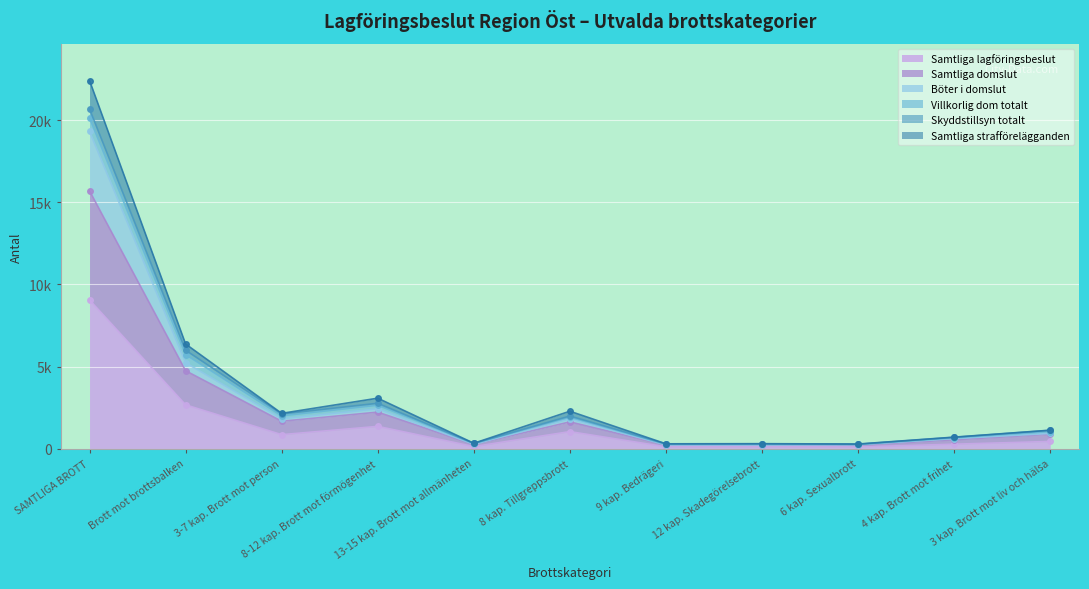

List the labels in order of Samtliga domslut value, largest first.

SAMTLIGA BROTT, Brott mot brottsbalken, 8-12 kap. Brott mot förmögenhet, 3-7 kap. Brott mot person, 8 kap. Tillgreppsbrott, 3 kap. Brott mot liv och hälsa, 4 kap. Brott mot frihet, 13-15 kap. Brott mot allmänheten, 12 kap. Skadegörelsebrott, 9 kap. Bedrägeri, 6 kap. Sexualbrott